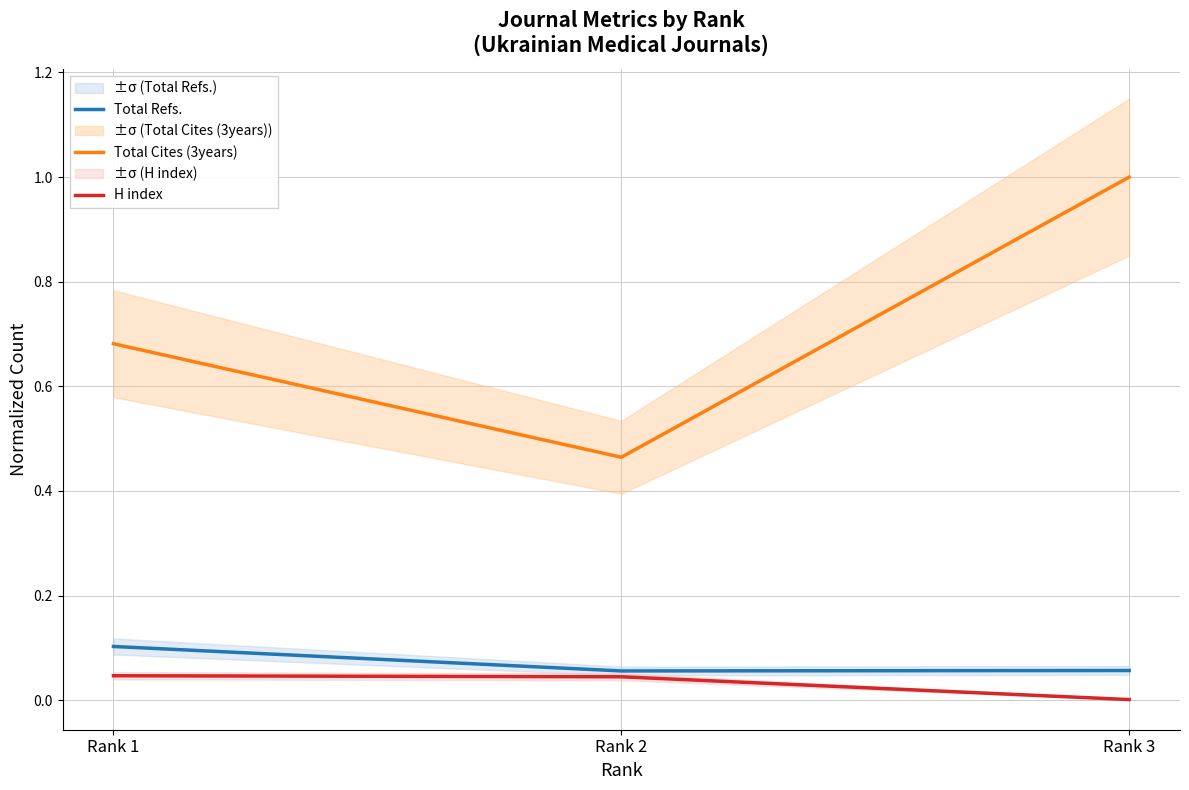

The value of Total Refs. at Rank 3 is 0.1. True or false?

False